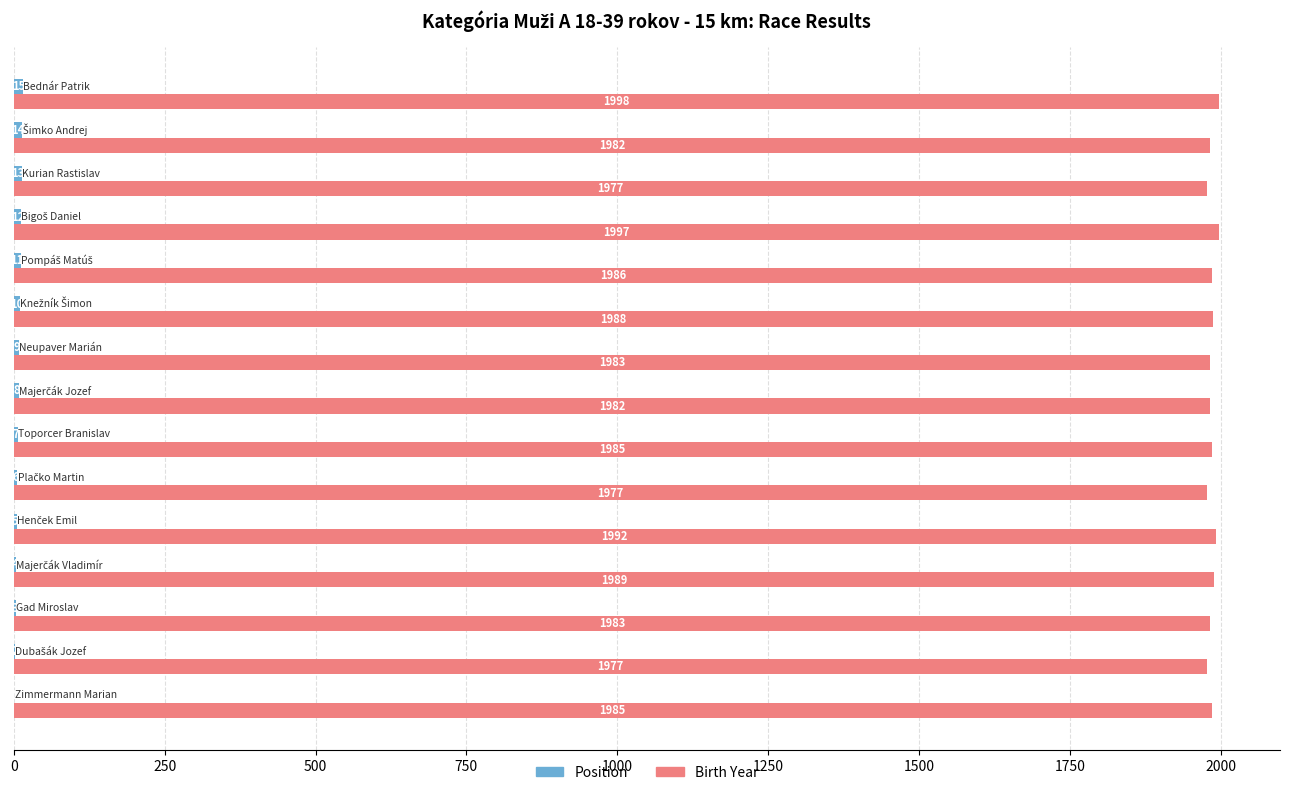

Which series has the largest total across all categories?

Birth Year